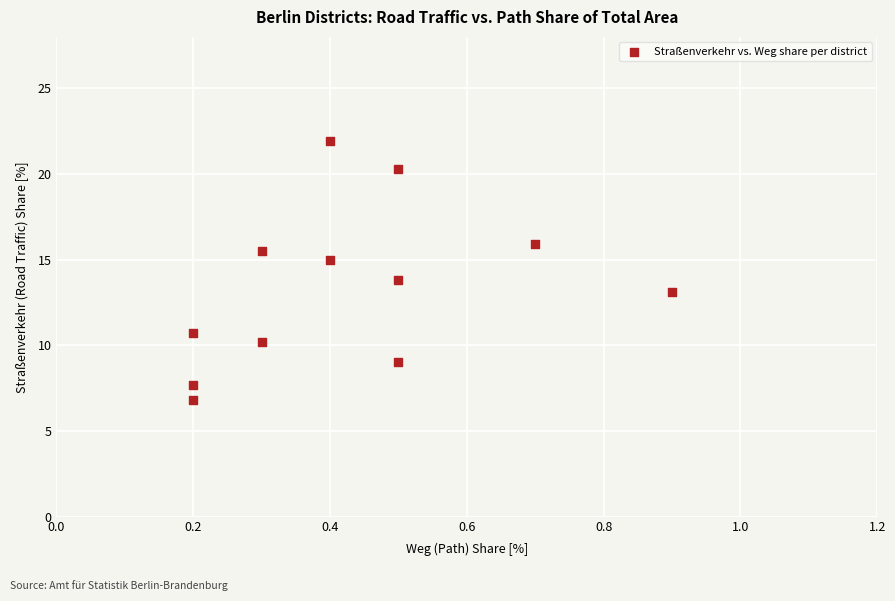

What is the range of X values (max minus min)?

0.7